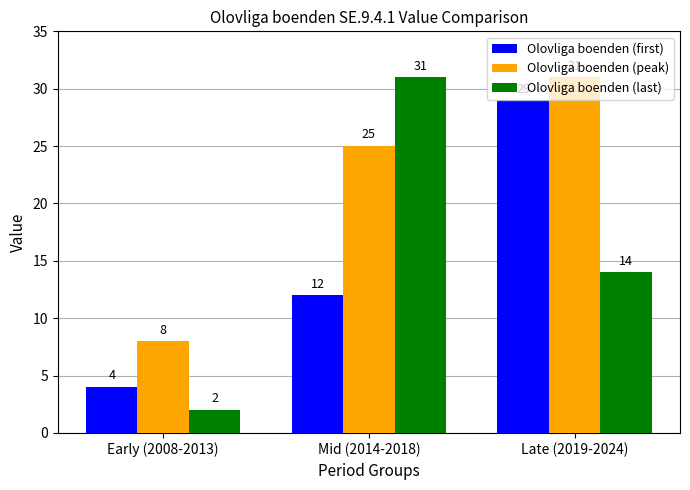

What is the label of the 3rd bar from the right?

Early (2008-2013)